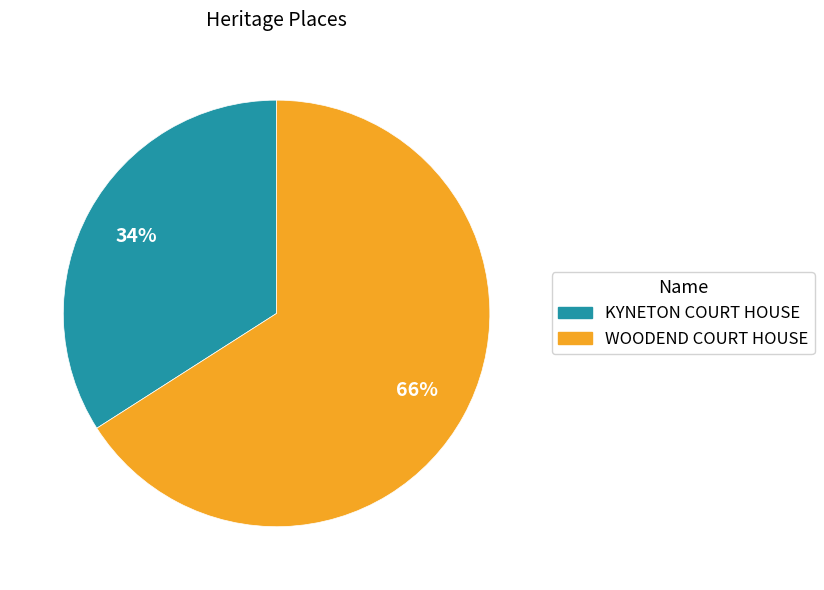

Do KYNETON COURT HOUSE and WOODEND COURT HOUSE together represent more than half of the pie?

Yes